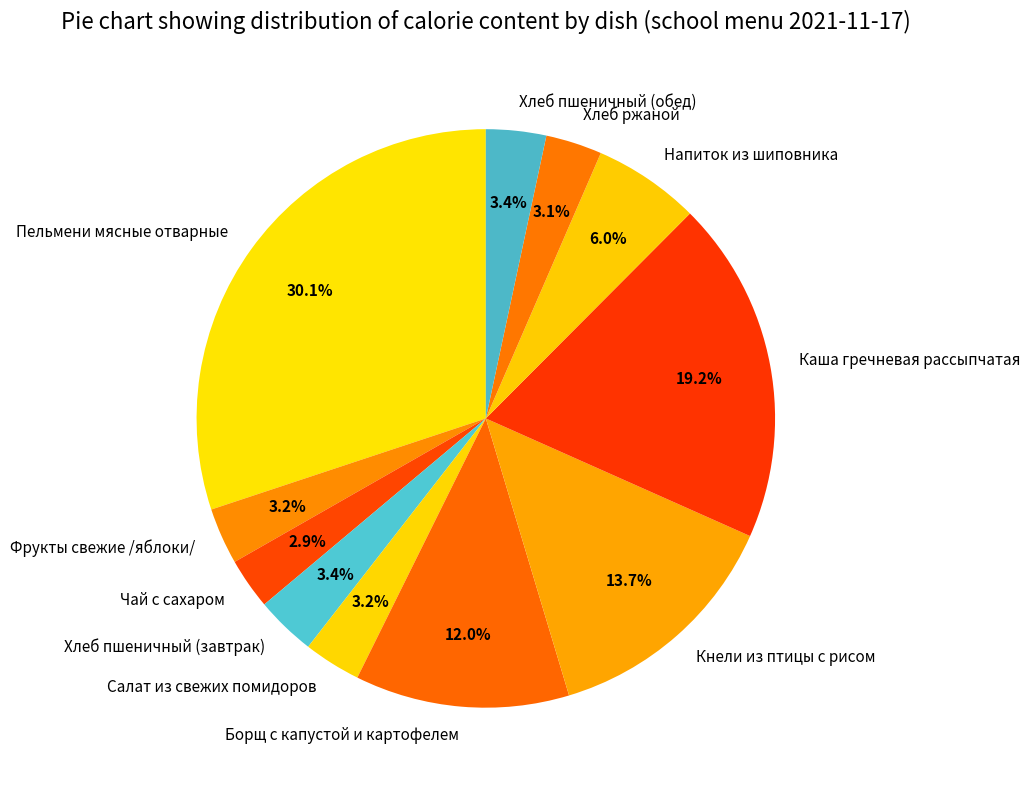

How much of the chart is everything except Фрукты свежие /яблоки/?

96.8%